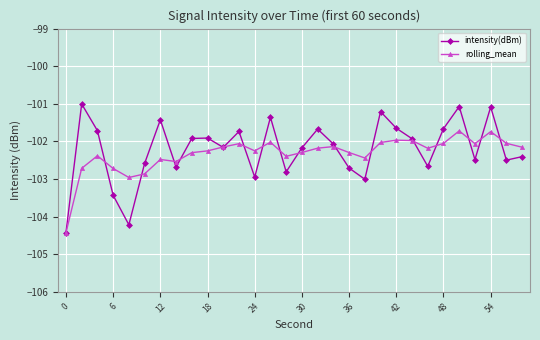

Which series has the largest range (max minus min)?

intensity(dBm)